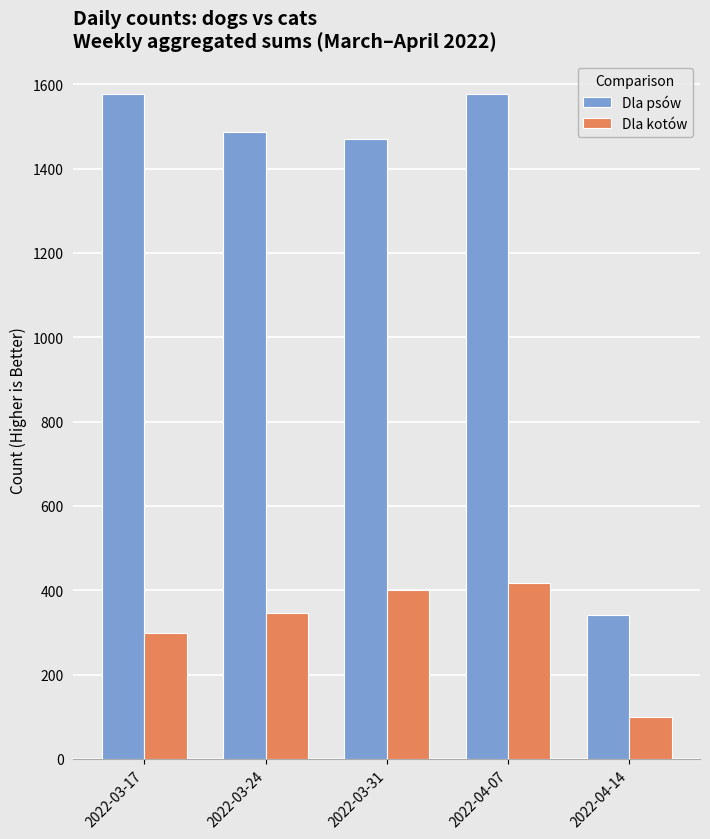

What is the maximum value shown in the chart?

1576